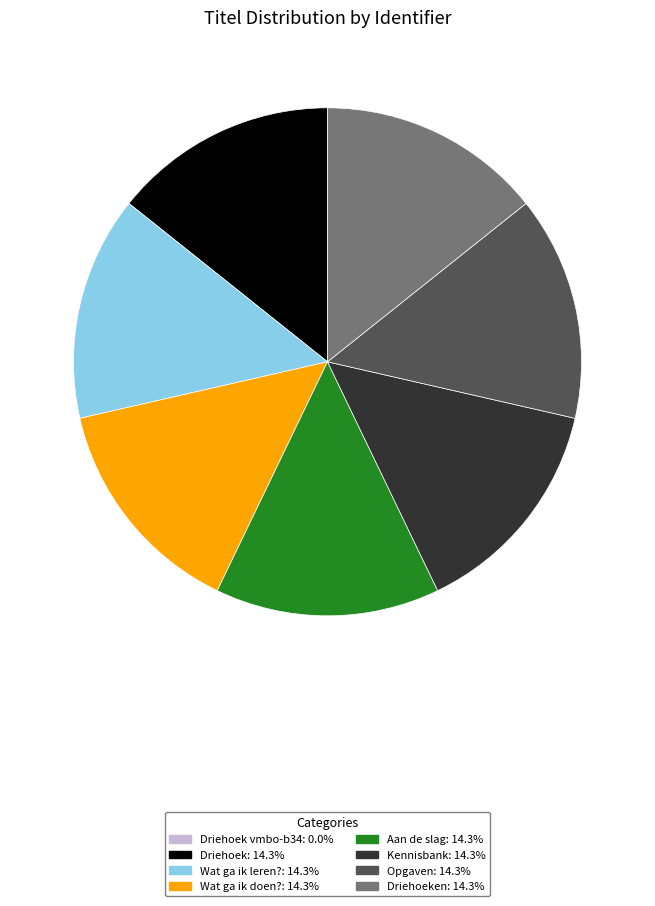

Does any single category account for the majority?

No